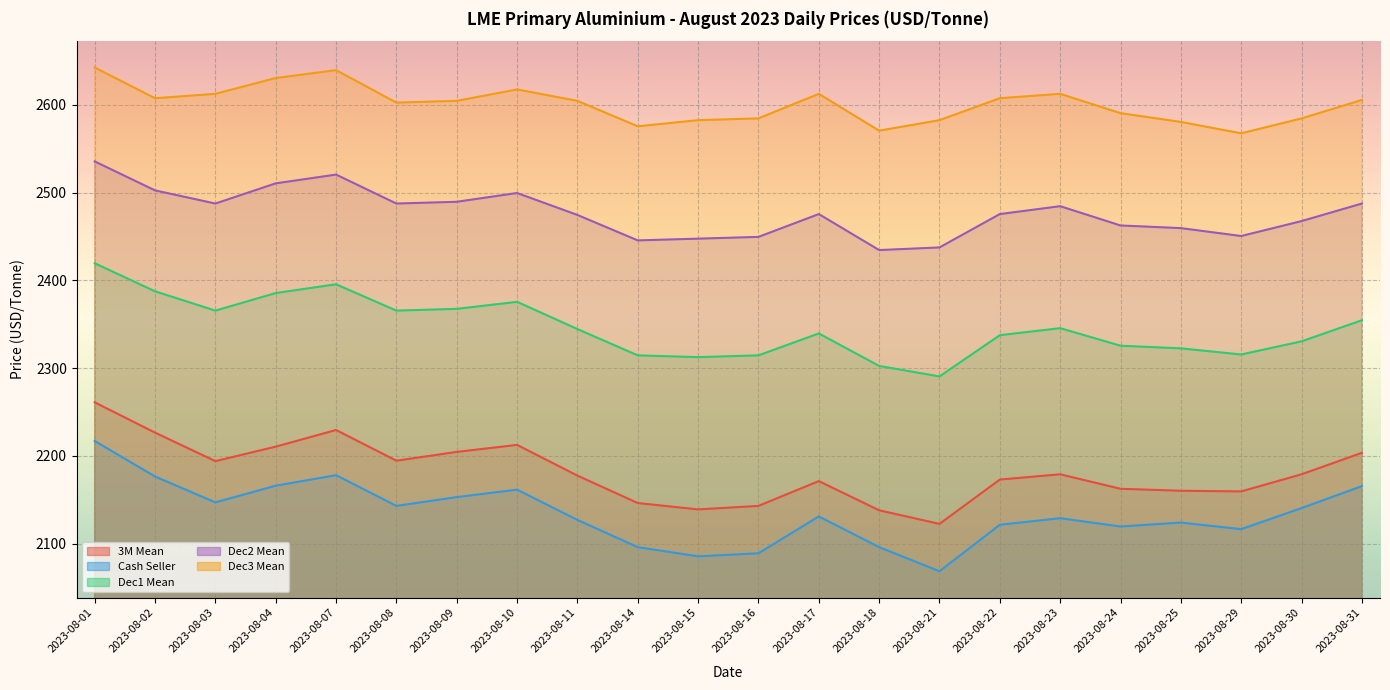

Which label corresponds to the largest value in the chart?

2023-08-01